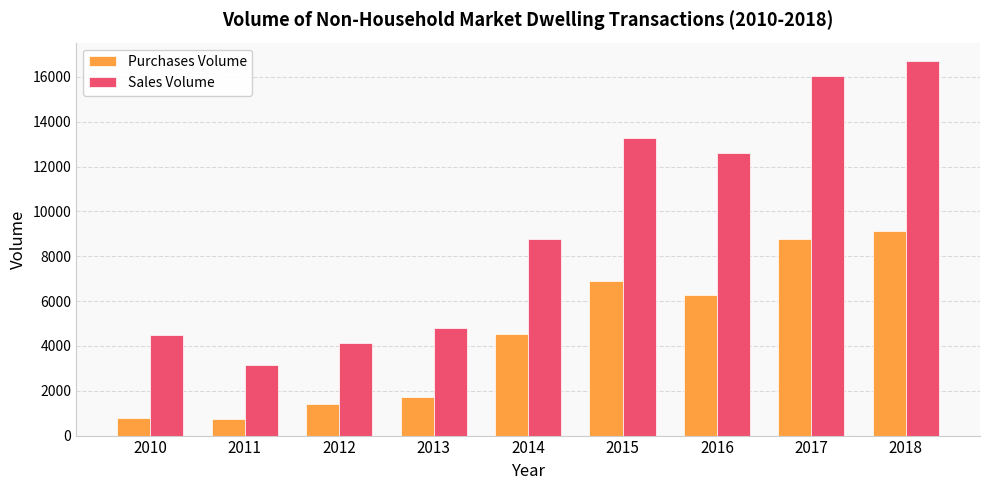

Does the chart contain any negative values?

No